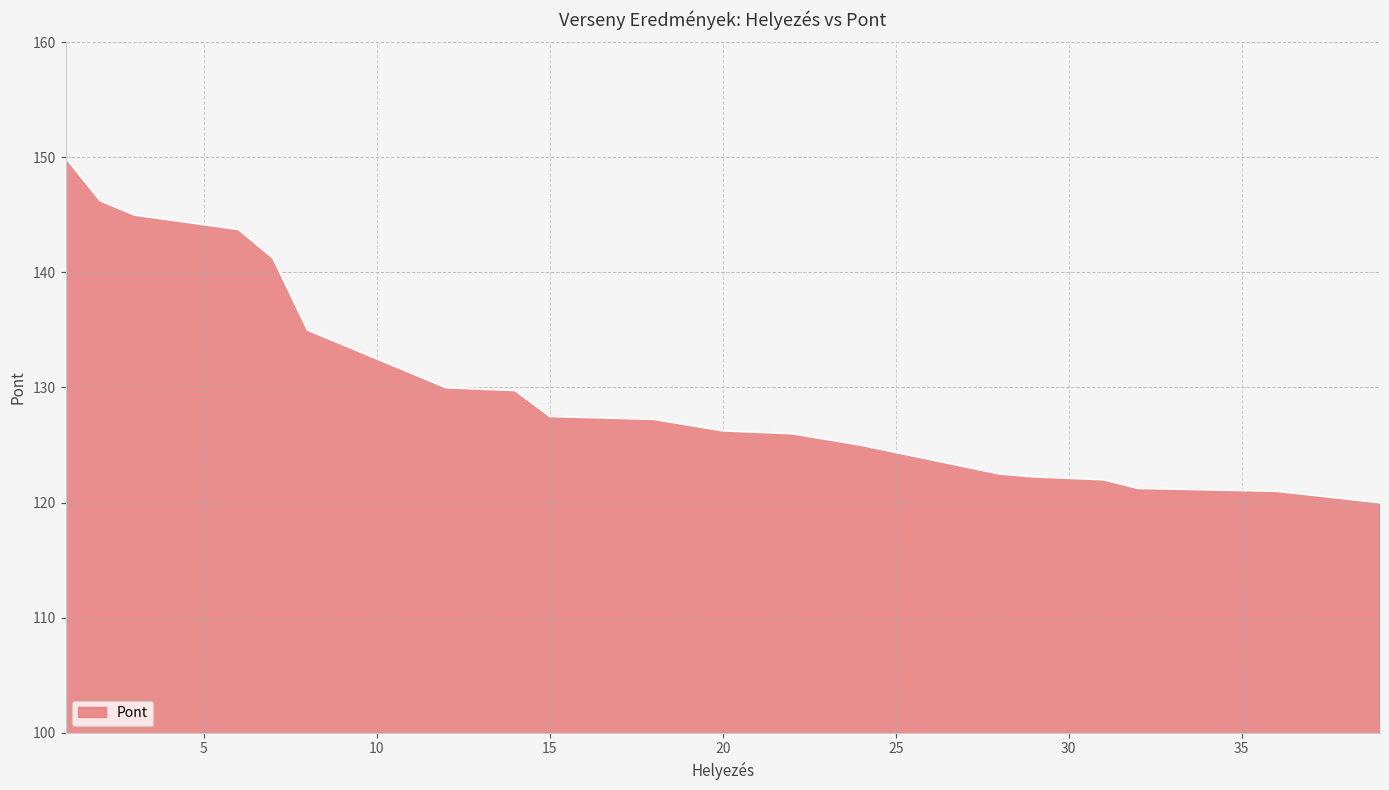

How many lines are shown in the chart?

1